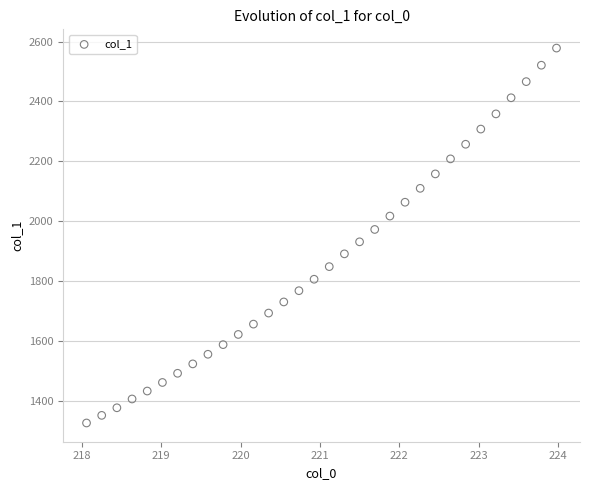

What is the range of X values (max minus min)?

5.9